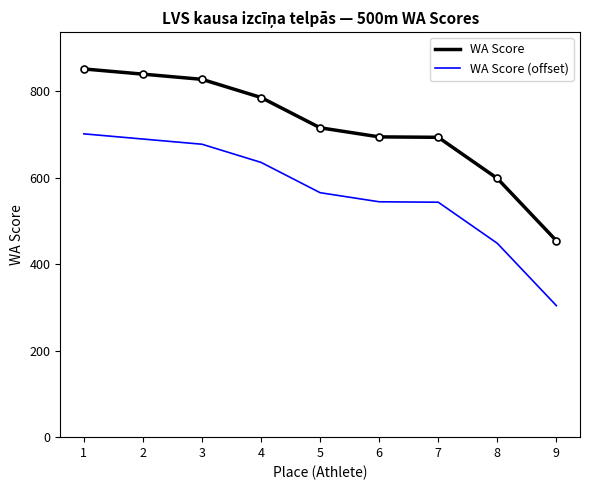

True or false: WA Score and WA Score (offset) intersect in this chart.

False